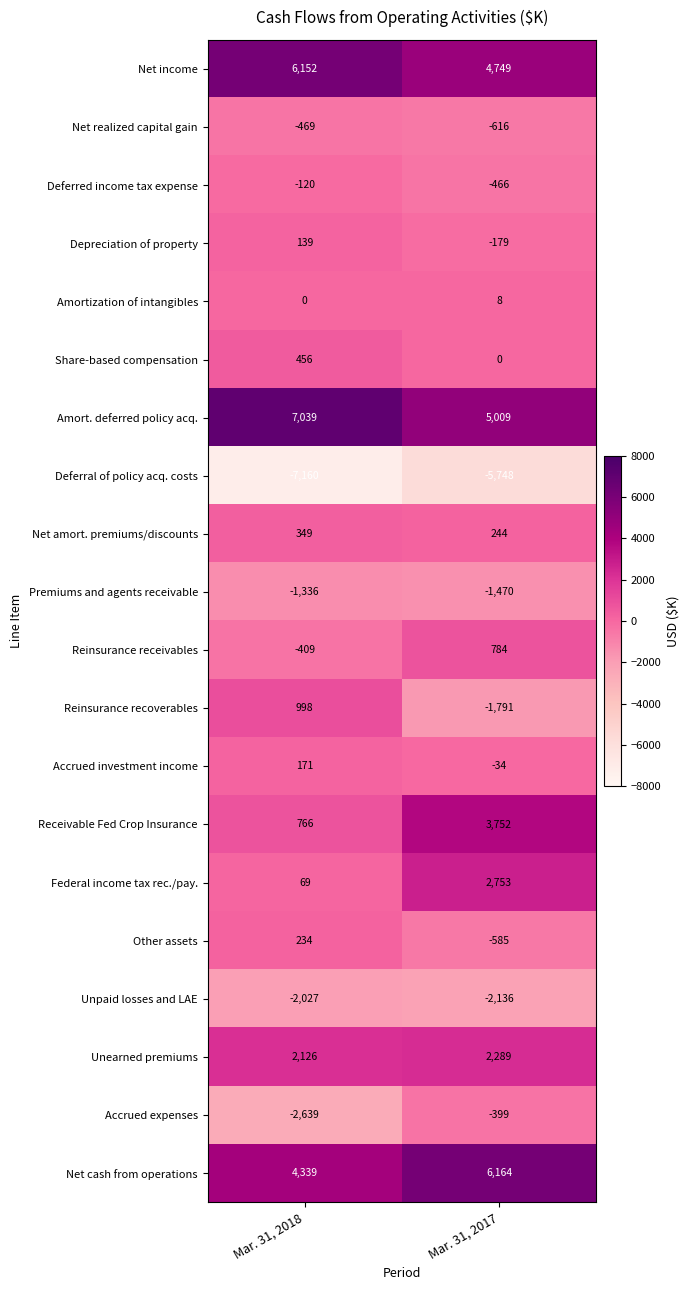

What is the difference between the highest and lowest values at Mar. 31, 2018?

14199